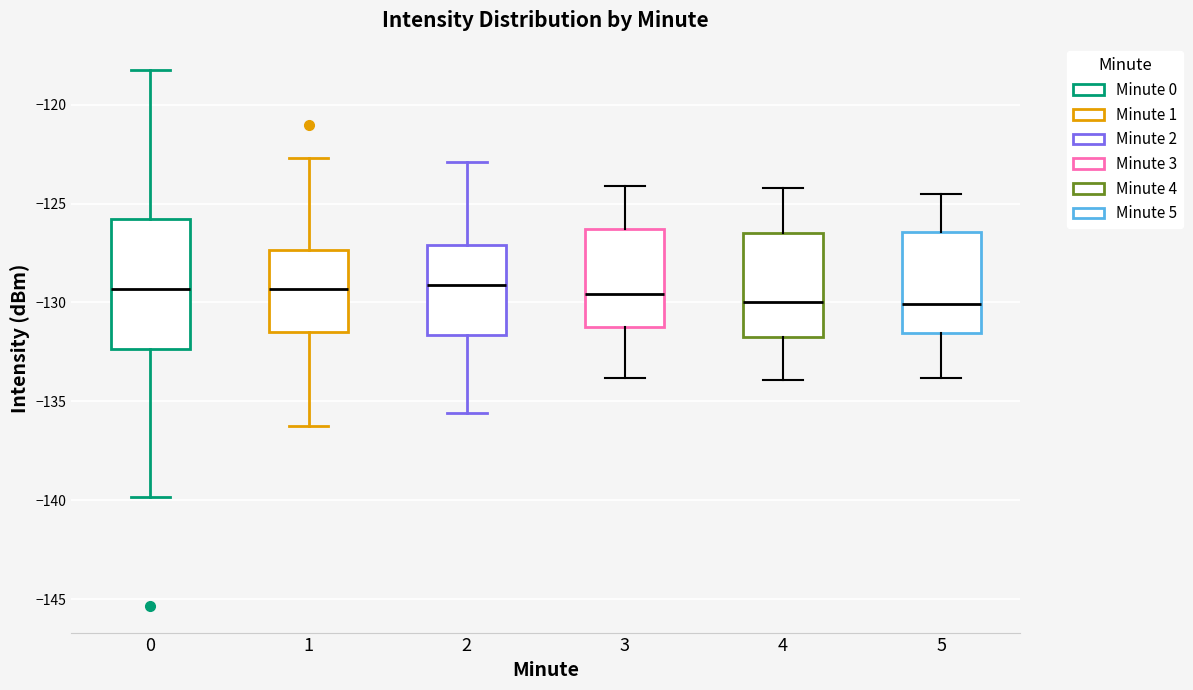

Reading left to right, read every box against the y-axis: the position of its median line, the range the box covers, and the ends of its whiskers. The values are not printed on the chart, so give them approximately, as read against the axis.

0: median -129.5, box -132.5 to -126.0, whiskers -140.0 to -118.5
1: median -129.5, box -131.5 to -127.5, whiskers -136.5 to -122.5
2: median -129.0, box -131.5 to -127.0, whiskers -135.5 to -123.0
3: median -129.5, box -131.0 to -126.5, whiskers -134.0 to -124.0
4: median -130.0, box -131.5 to -126.5, whiskers -134.0 to -124.0
5: median -130.0, box -131.5 to -126.5, whiskers -134.0 to -124.5